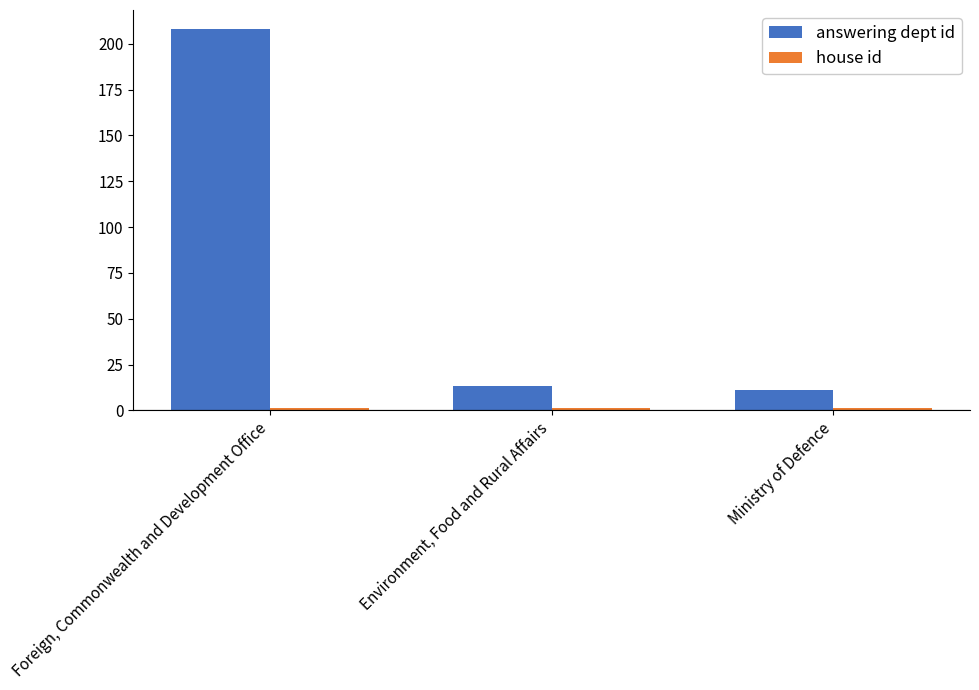

Where is answering dept id nearest to the value 109?

Environment, Food and Rural Affairs